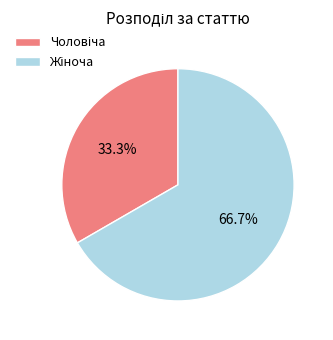

Does any single category account for the majority?

Yes